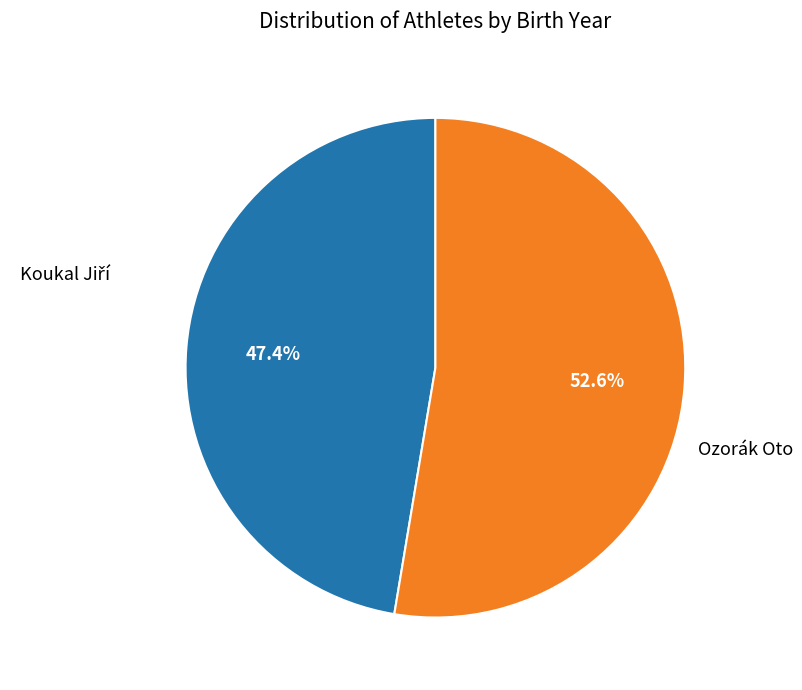

Does any single category account for the majority?

Yes